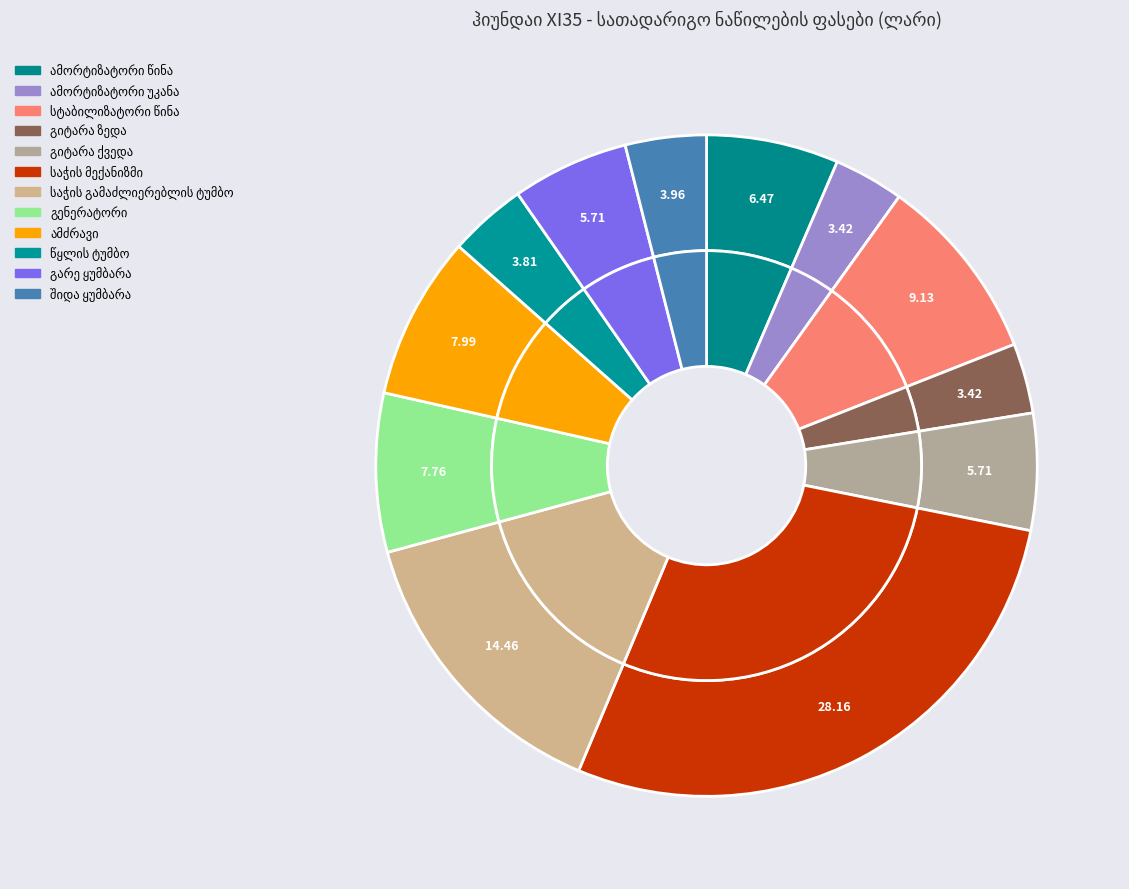

How many segments does this pie chart have?

12